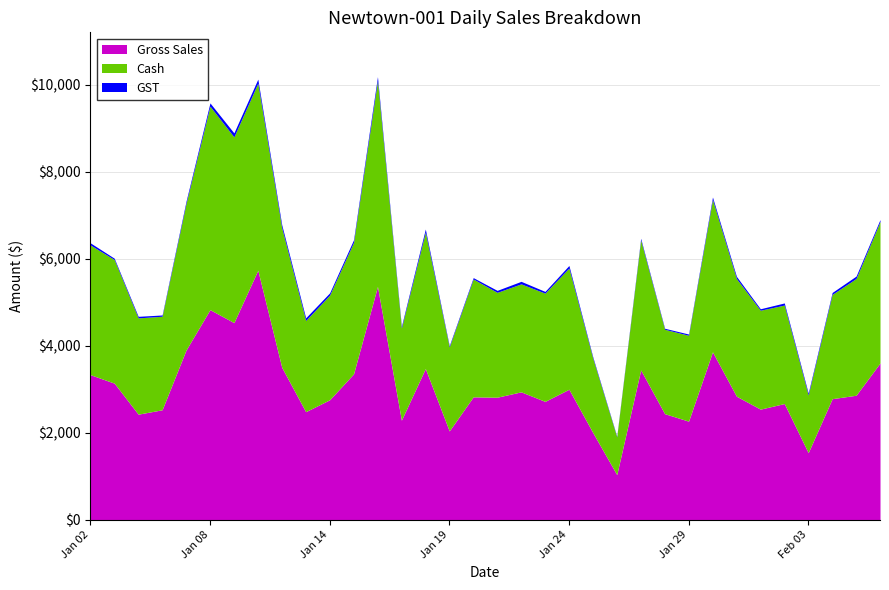

Is it true that Cash equals 3491.2 at Jan 17?

False